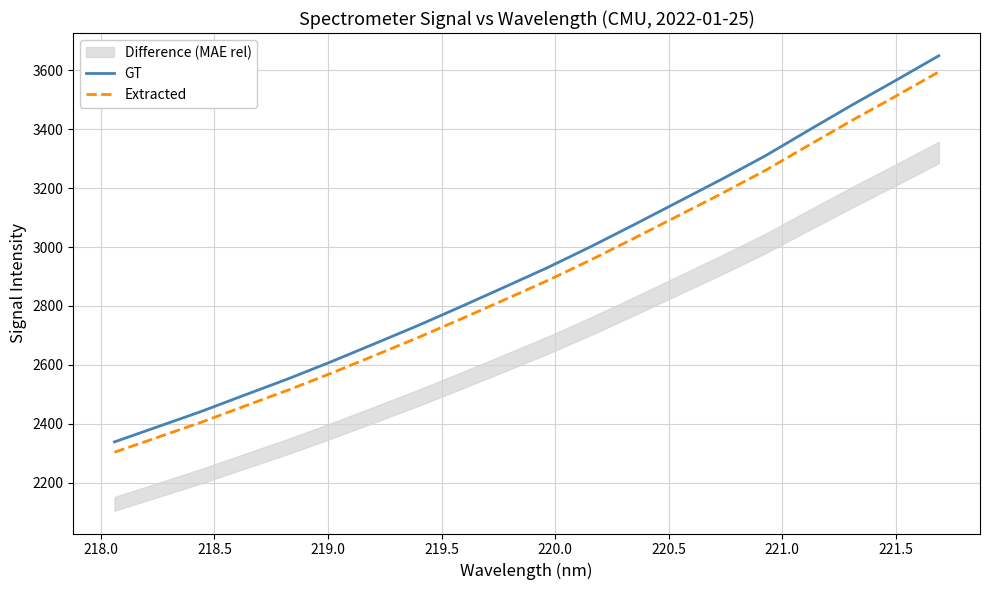

What is the difference between the second highest and minimum values in the GT series?

1226.9